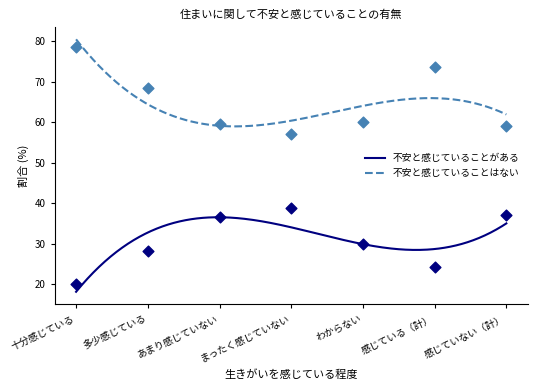

What are all the series names shown in the legend?

不安と感じていることがある, 不安と感じていることはない